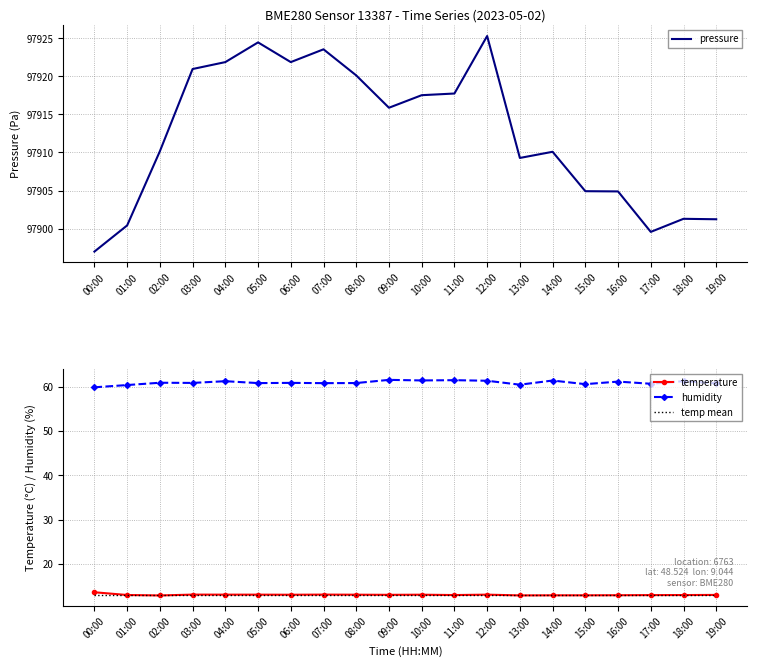

Which series has the widest spread of values?

pressure